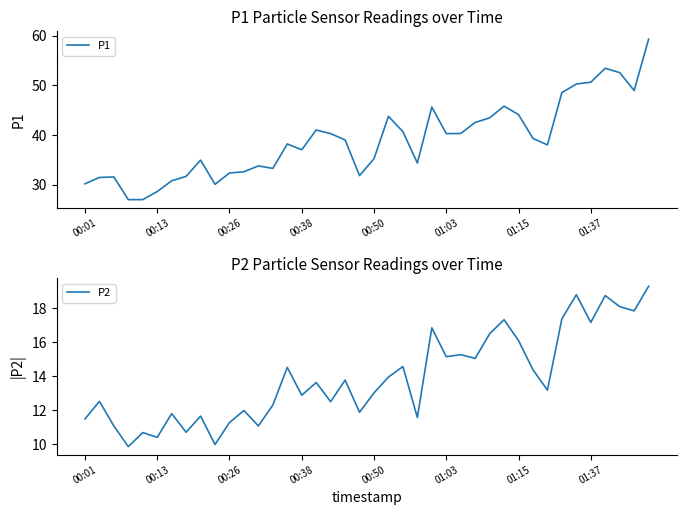

What is the total value across all series at 19?

43.7